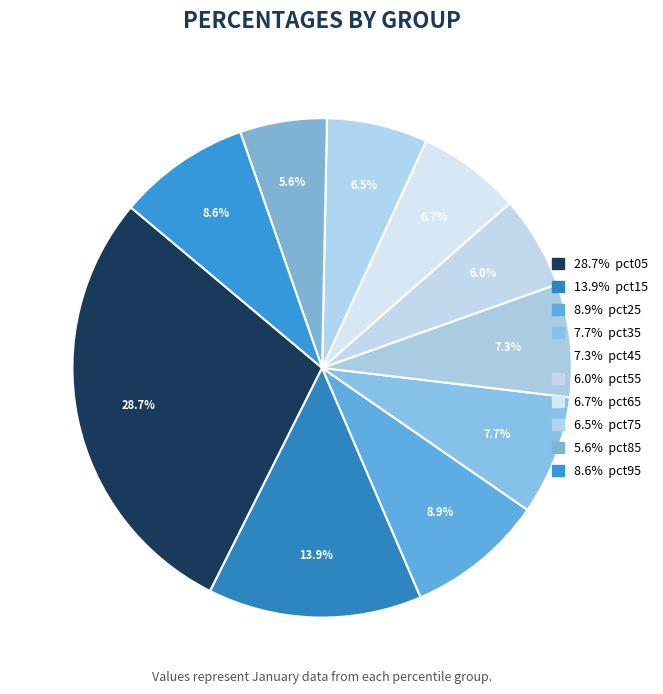

How many slices are in this pie chart?

10